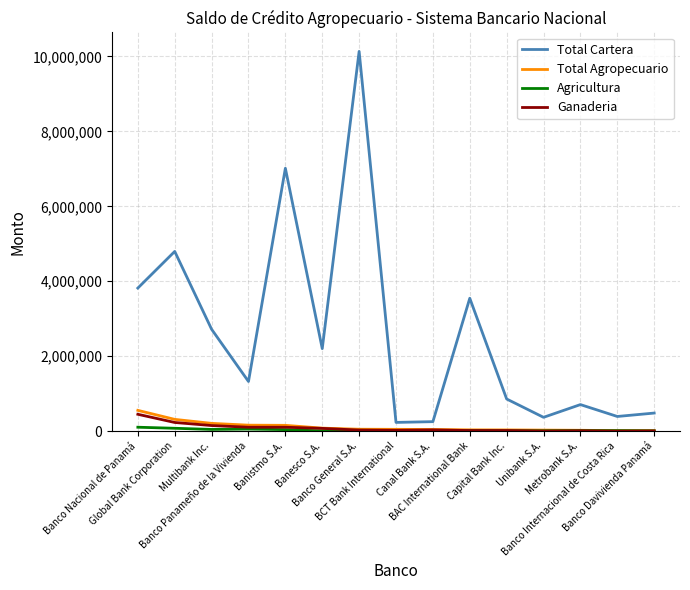

What is the maximum value shown in the chart?

10136147.1